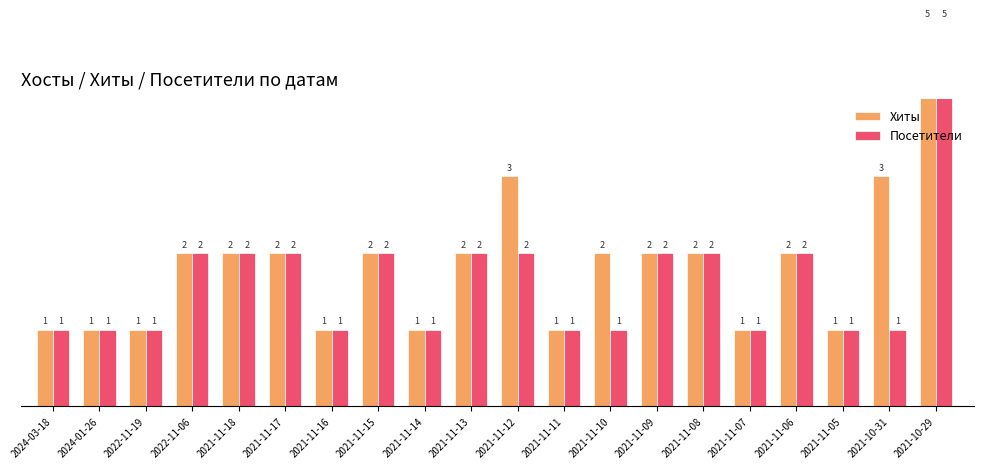

Rank the categories by Хиты value from lowest to highest.

2024-03-18, 2024-01-26, 2022-11-19, 2021-11-16, 2021-11-14, 2021-11-11, 2021-11-07, 2021-11-05, 2022-11-06, 2021-11-18, 2021-11-17, 2021-11-15, 2021-11-13, 2021-11-10, 2021-11-09, 2021-11-08, 2021-11-06, 2021-11-12, 2021-10-31, 2021-10-29